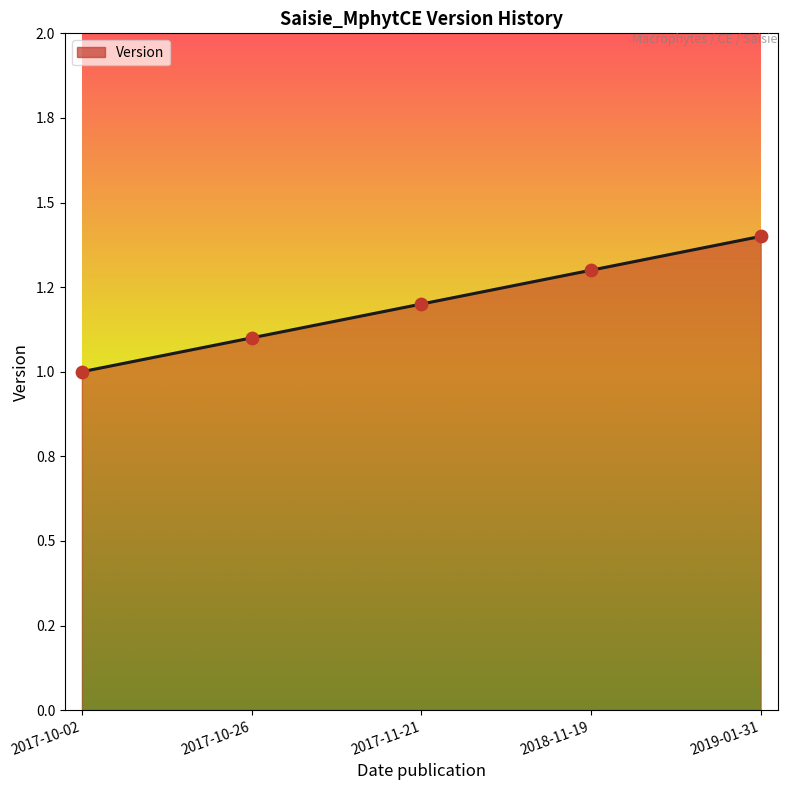

Which has a higher value, 2017-11-21 or 2018-11-19?

2018-11-19